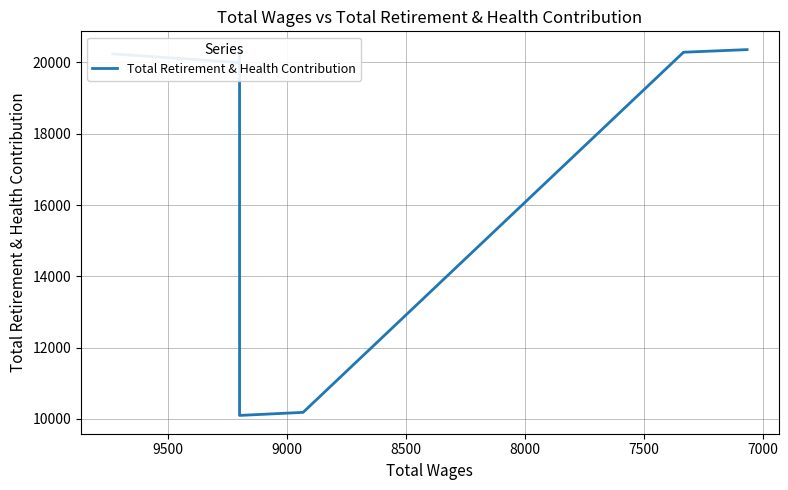

Does the chart have visible grid lines?

Yes